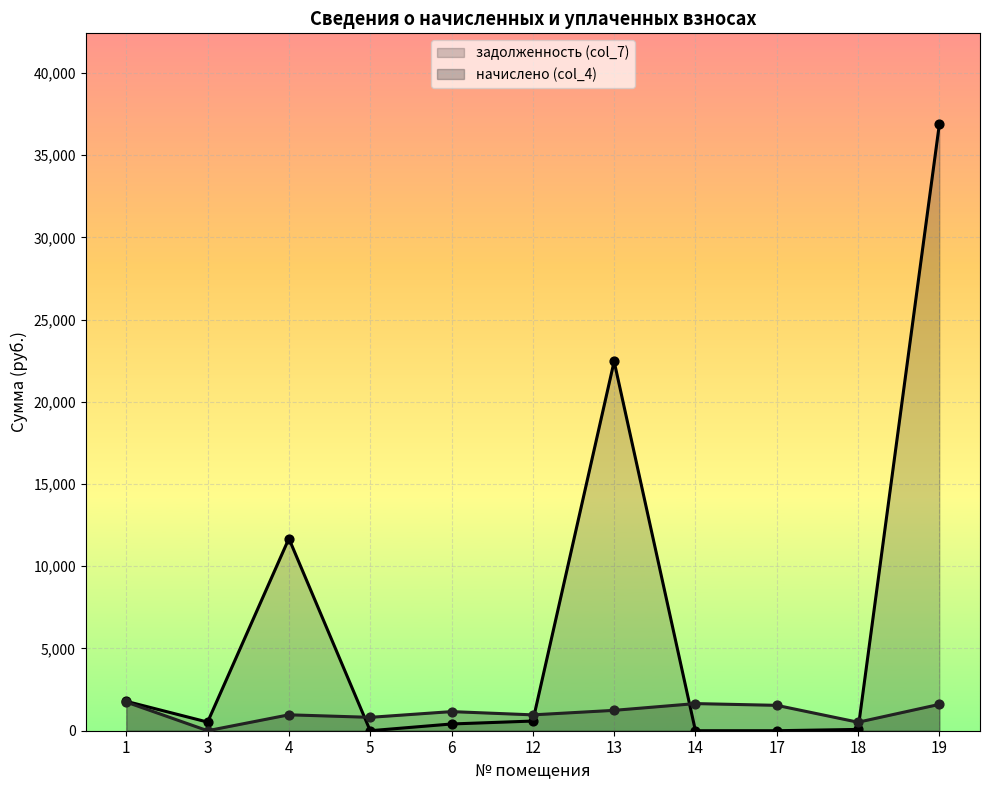

Which series has the largest total across all categories?

задолженность (col_7)